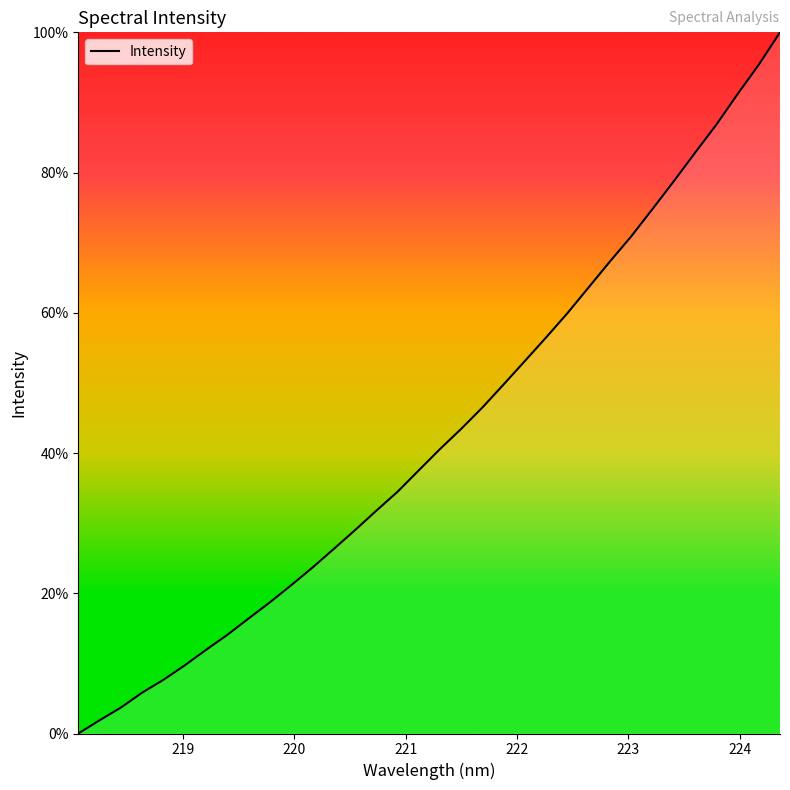

Does the chart have visible grid lines?

No